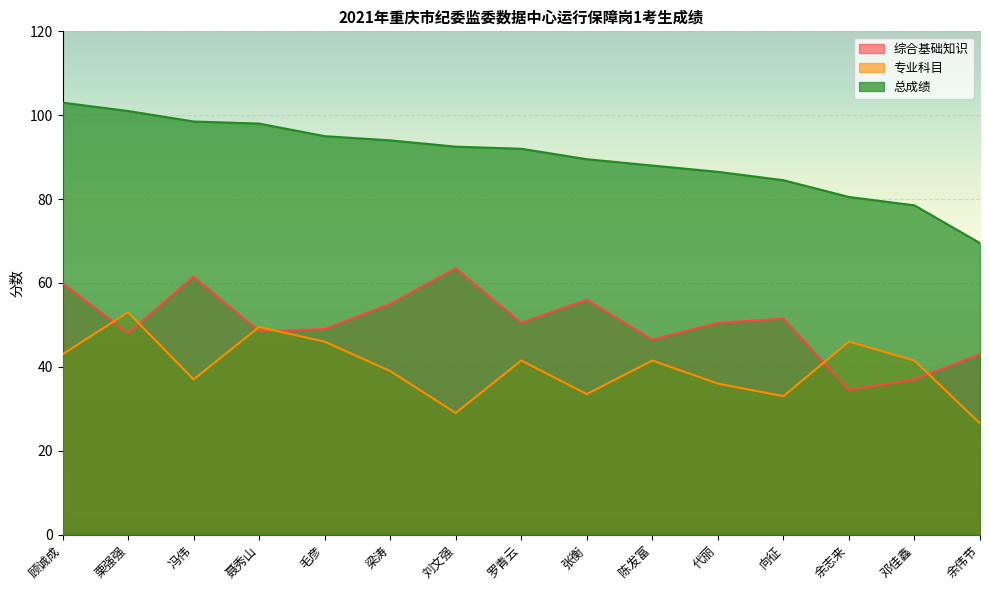

What is the maximum value shown in the chart?

103.0